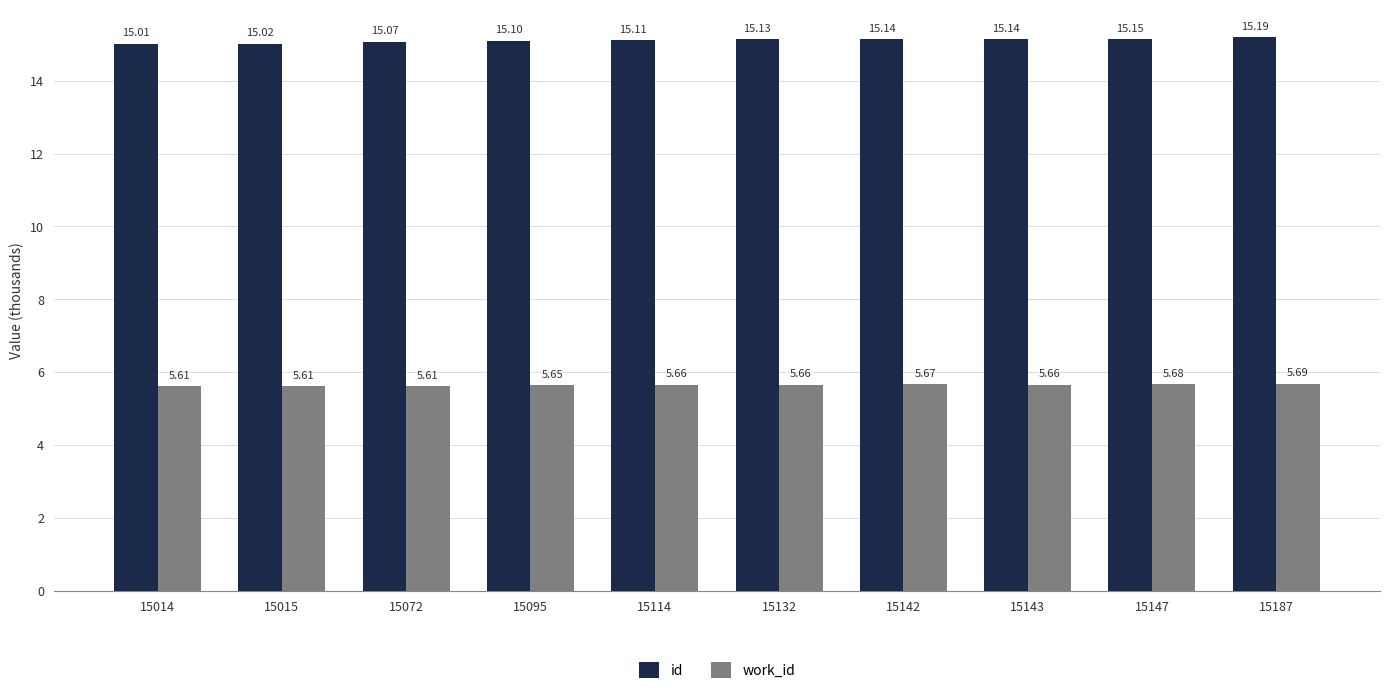

What is the total value across all series at 15132?

20.8